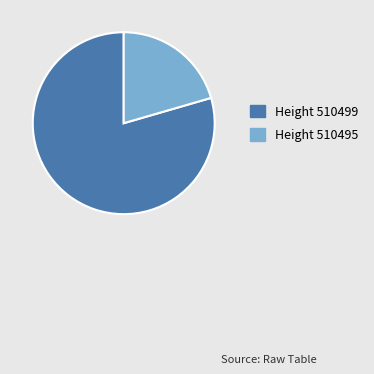

Does any single category account for the majority?

Yes